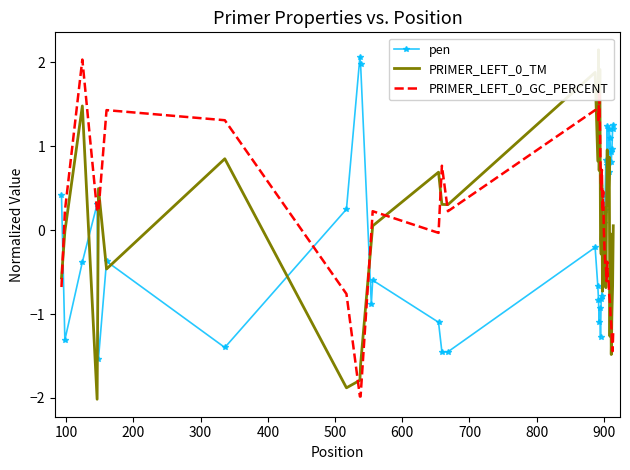

True or false: PRIMER_LEFT_0_GC_PERCENT and pen cross at least once.

True